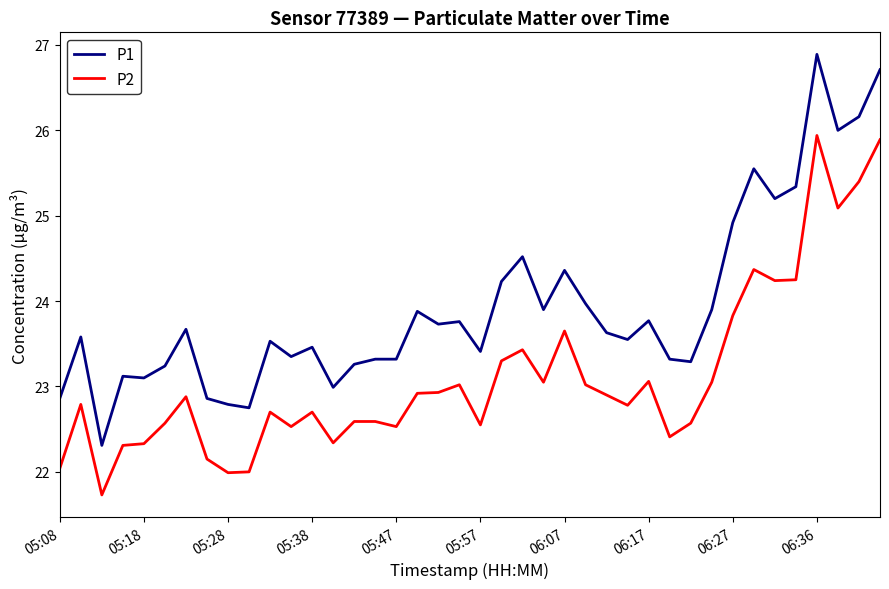

What are all the series names shown in the legend?

P1, P2